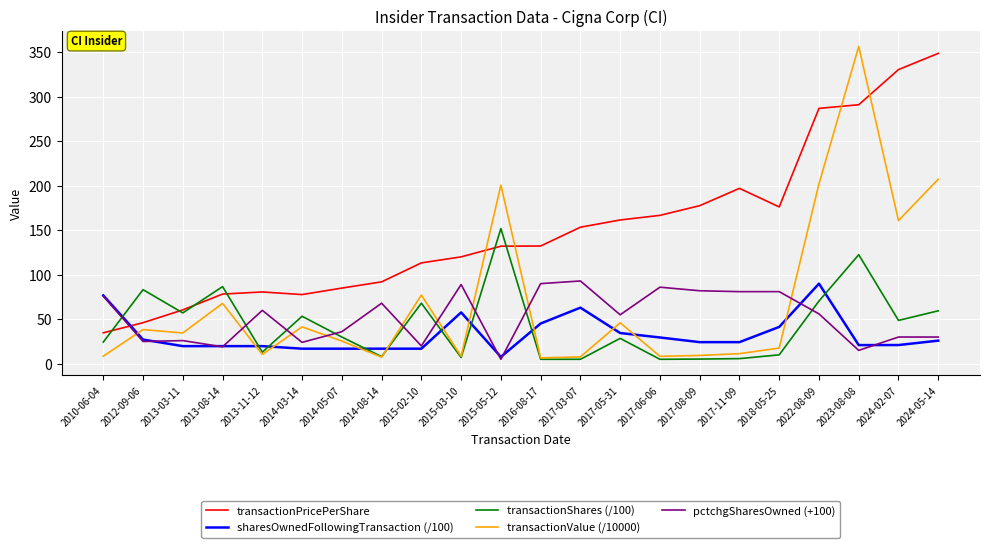

What is the sum of the transactionShares (/100) values at 2014-03-14 and 2010-06-04?

77.7